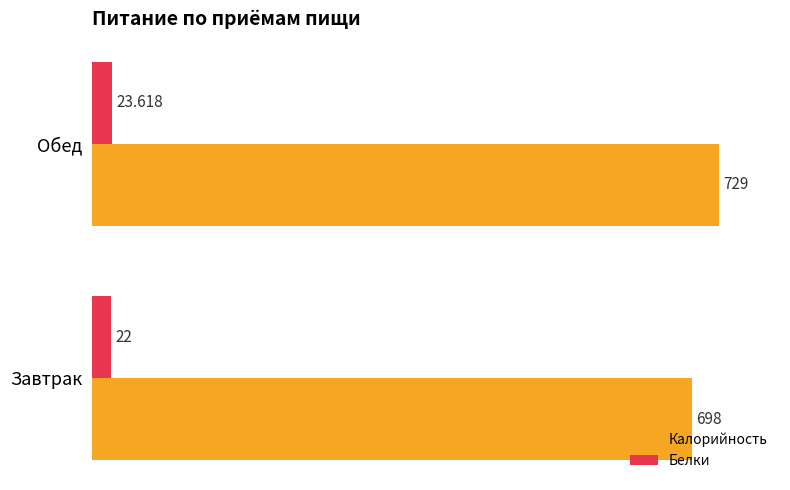

At which category does the chart reach its minimum across all series?

Завтрак